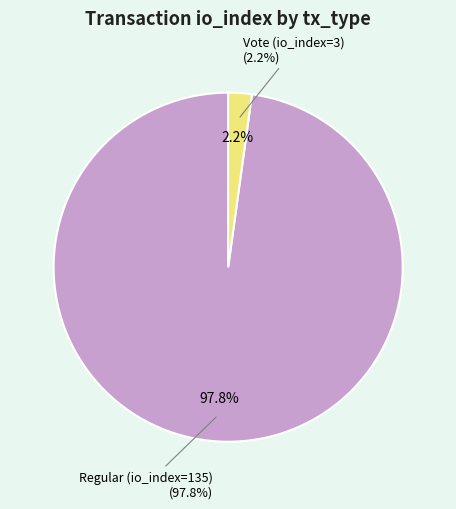

To the nearest percent, what percentage of the pie is Regular (io_index=135)?

98%